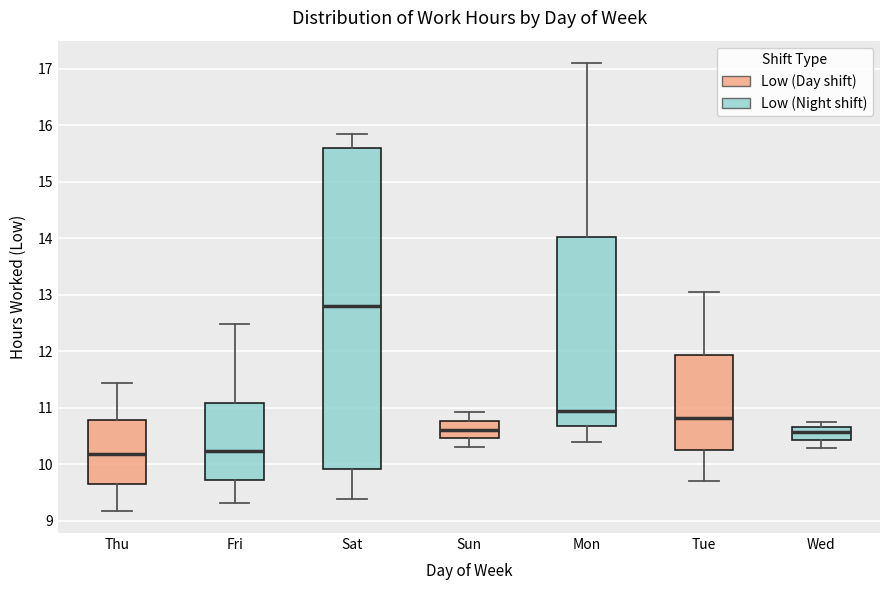

Comparing the boxes themselves (not the whiskers), which one is the tallest?

Sat